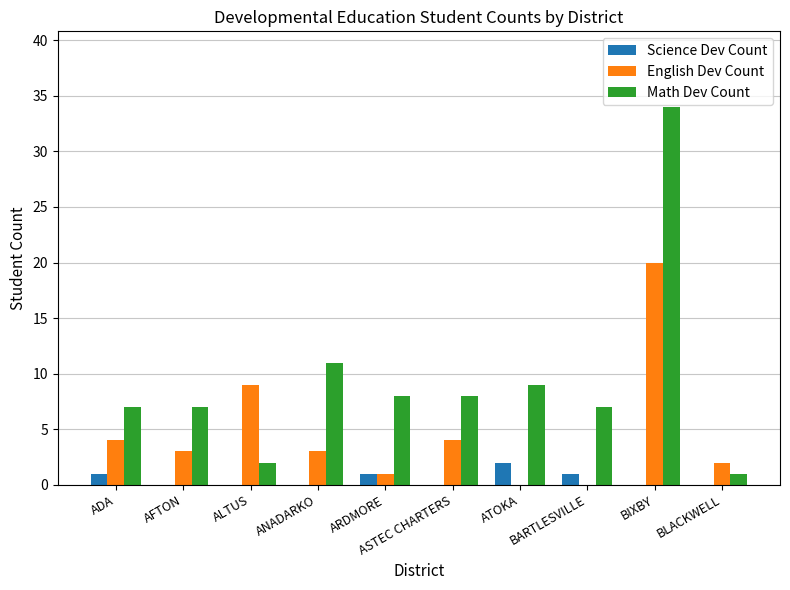

Reading left to right, extract all data points from this chart.

Science Dev Count: ADA=1	AFTON=0	ALTUS=0	ANADARKO=0	ARDMORE=1	ASTEC CHARTERS=0	ATOKA=2	BARTLESVILLE=1	BIXBY=0	BLACKWELL=0
English Dev Count: ADA=4	AFTON=3	ALTUS=9	ANADARKO=3	ARDMORE=1	ASTEC CHARTERS=4	ATOKA=0	BARTLESVILLE=0	BIXBY=20	BLACKWELL=2
Math Dev Count: ADA=7	AFTON=7	ALTUS=2	ANADARKO=11	ARDMORE=8	ASTEC CHARTERS=8	ATOKA=9	BARTLESVILLE=7	BIXBY=34	BLACKWELL=1